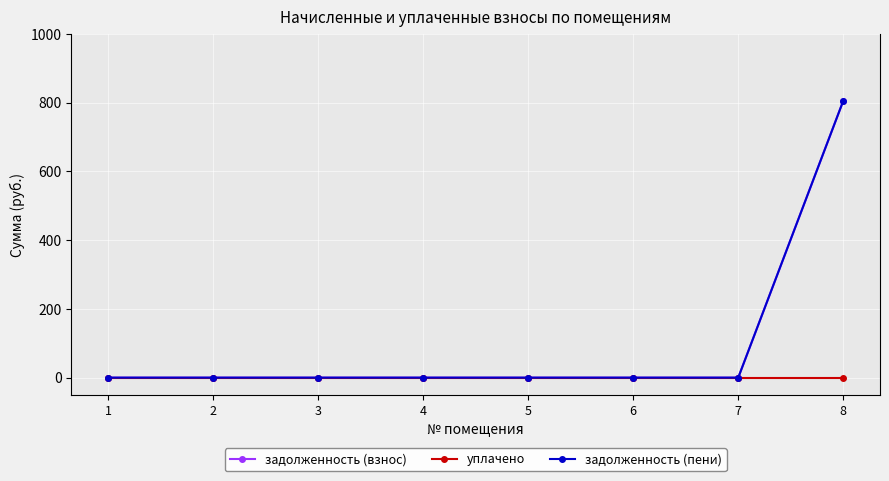

True or false: уплачено and задолженность (взнос) cross at least once.

False